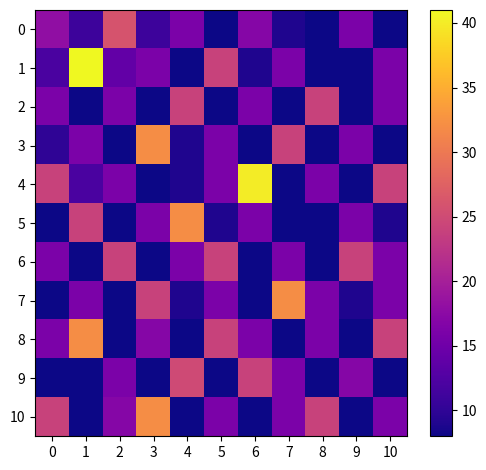

Rank the series at 6 from lowest to highest value.

3, 6, 7, 10, 1, 2, 5, 8, 0, 9, 4